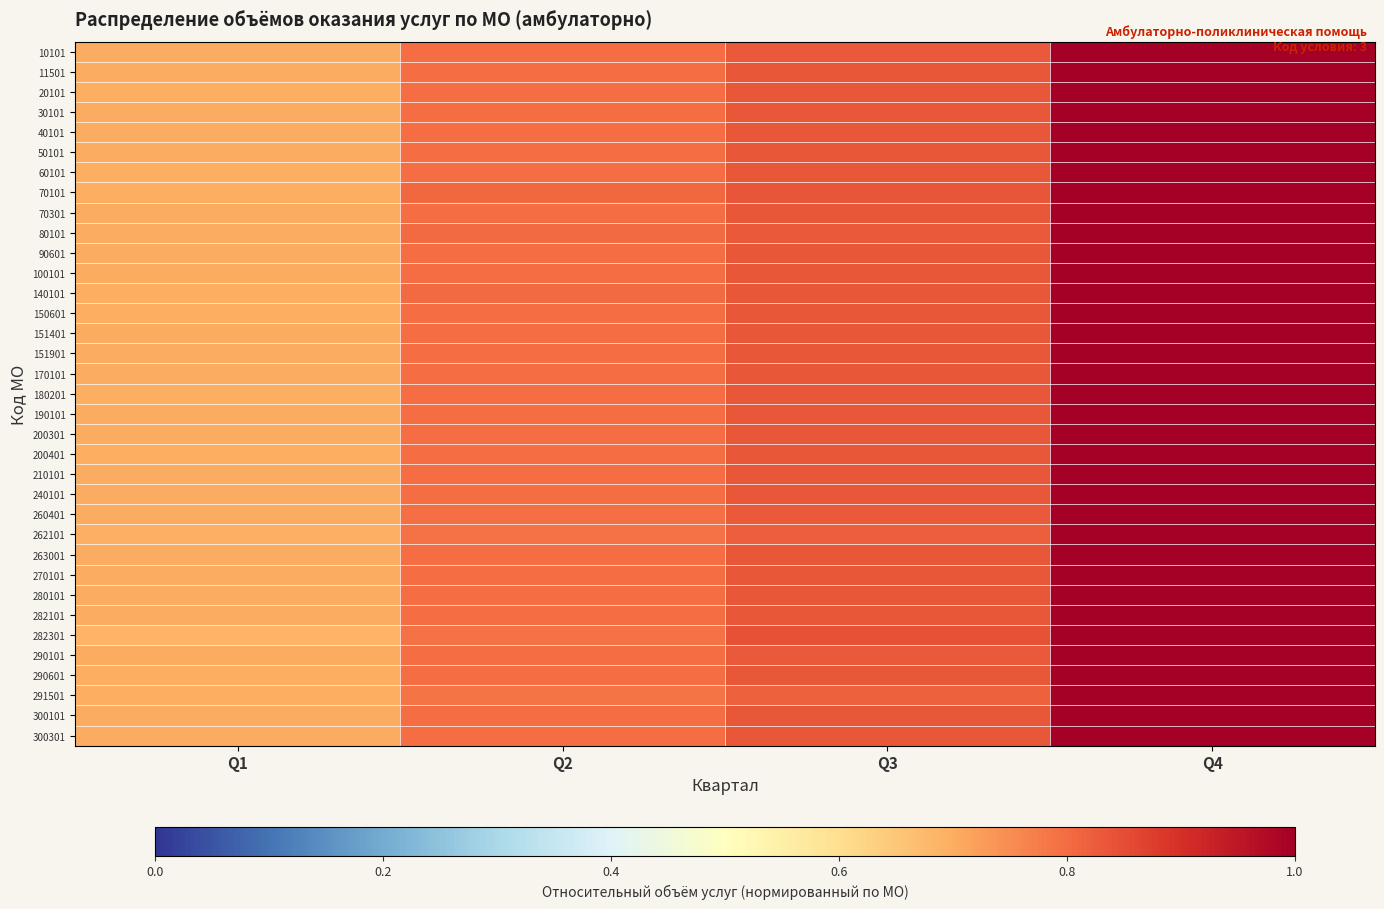

What is the maximum value shown in the chart?

1.0